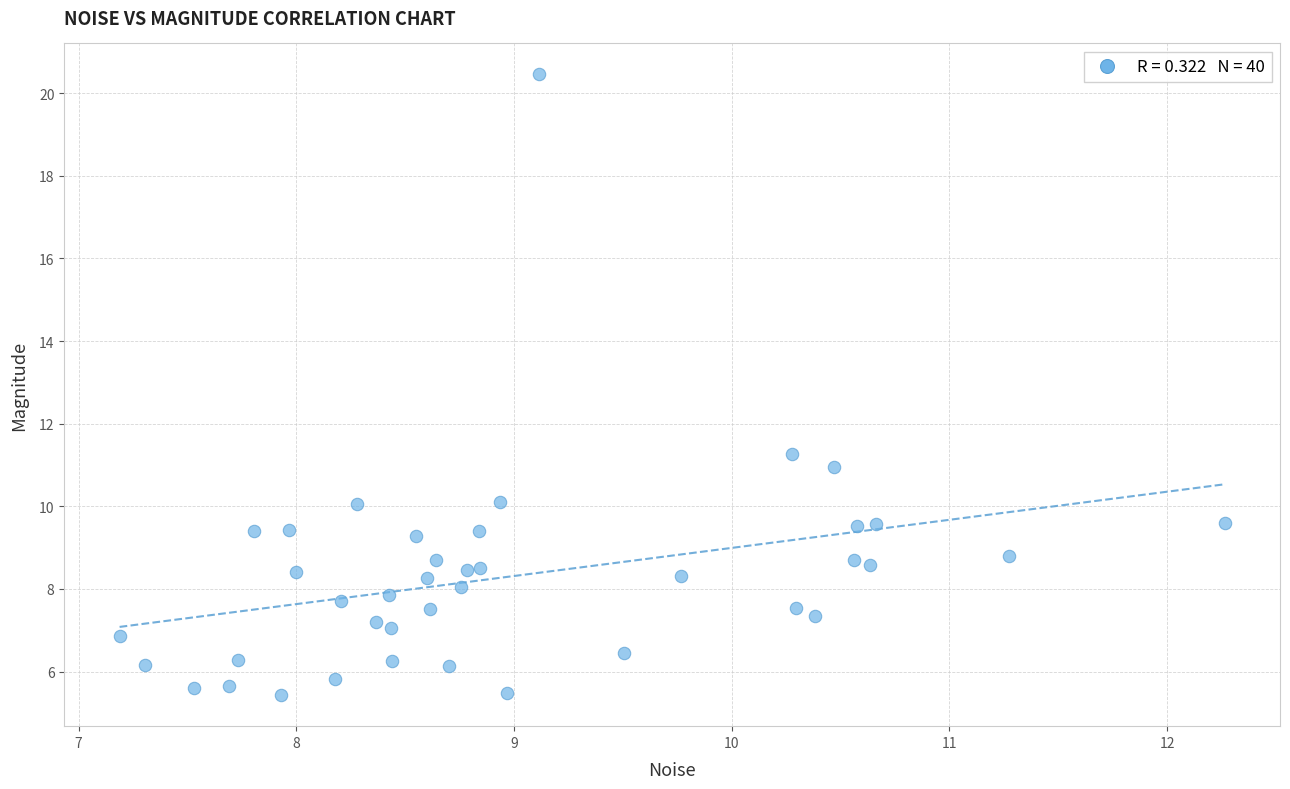

What Y value in the scatter plot is closest to 12?

11.3